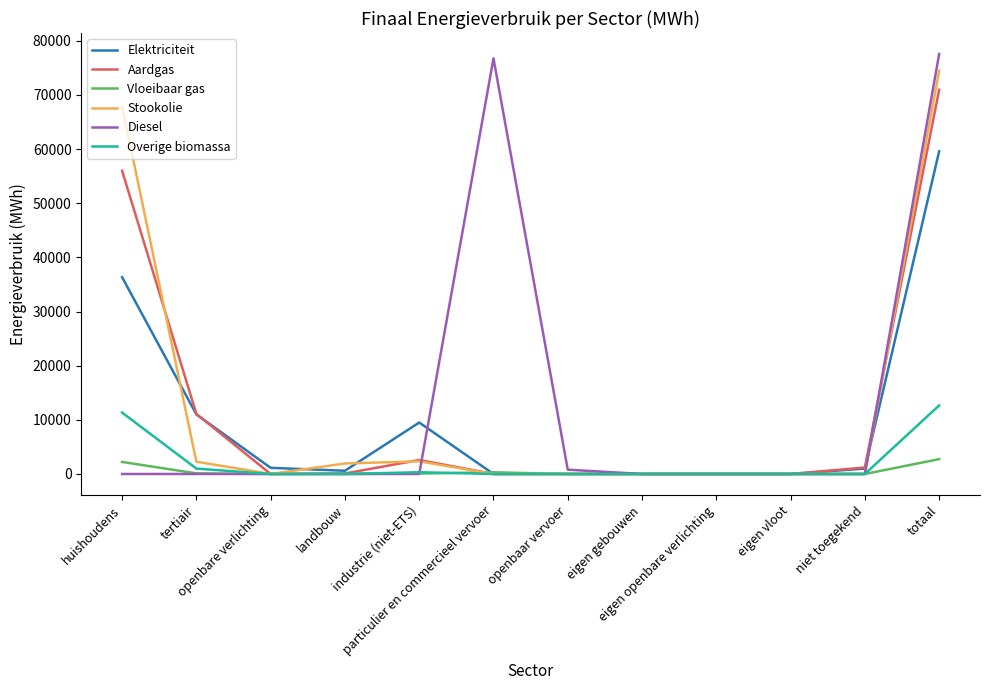

Which series has the widest spread of values?

Diesel